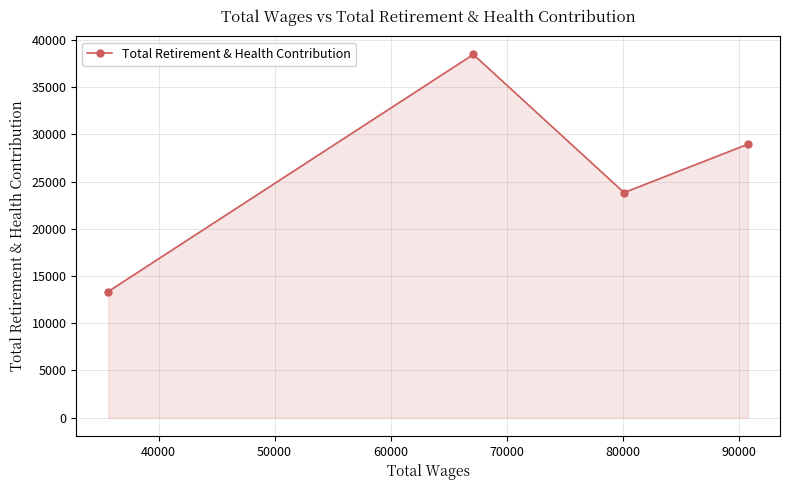

How many lines are shown in the chart?

1